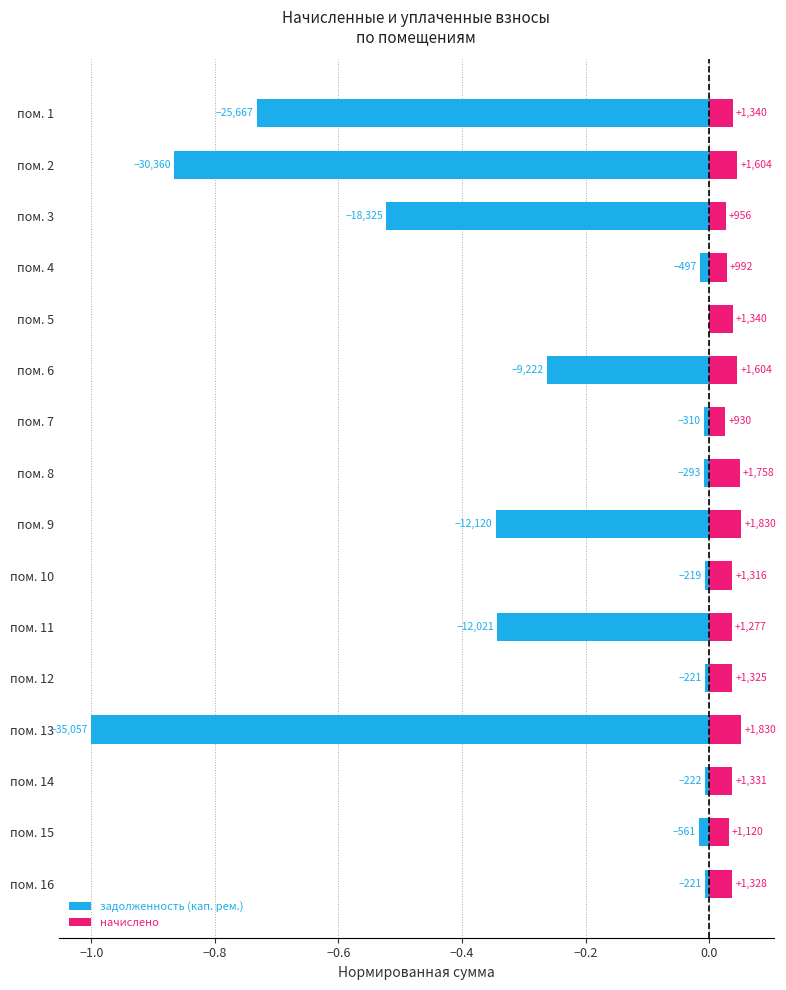

Rank the series at пом. 11 from lowest to highest value.

задолженность (кап. рем.), начислено